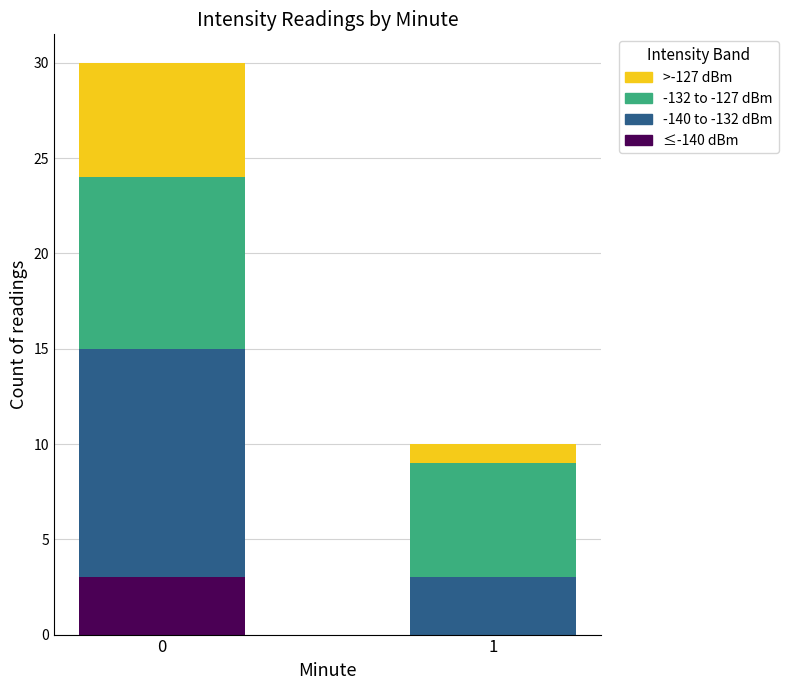

The value of ≤-140 dBm at 0 is 3. True or false?

True